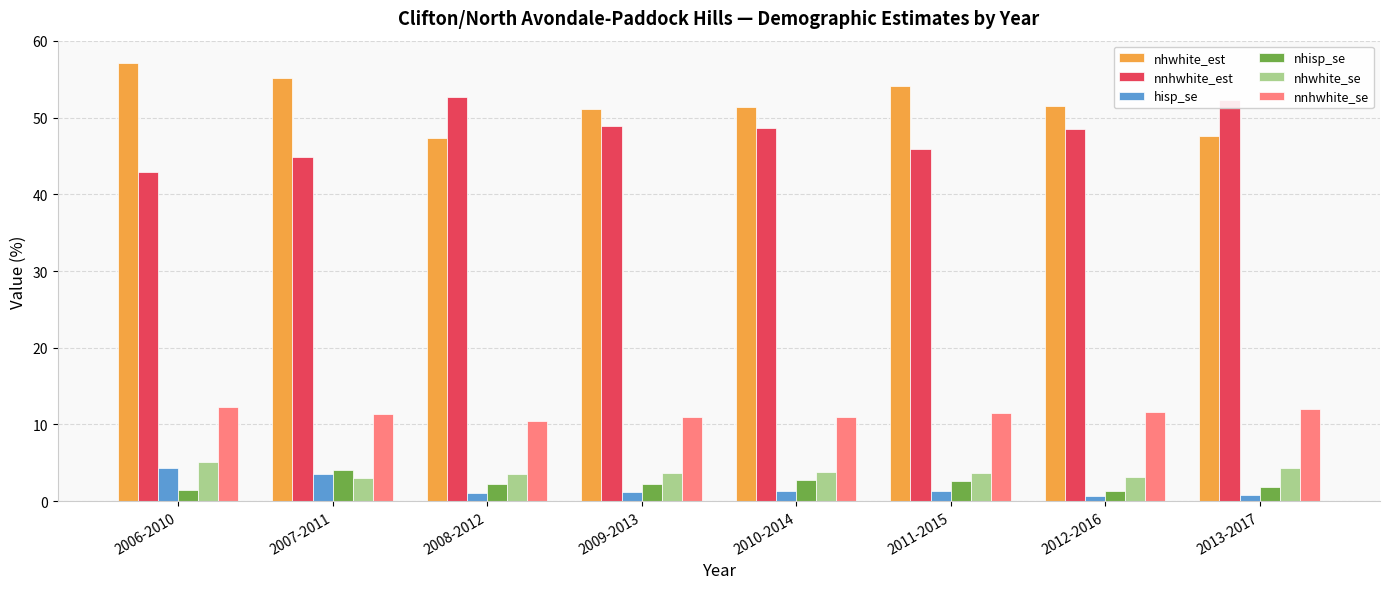

What is the difference between the maximum and minimum values in the nhisp_se series?

2.7